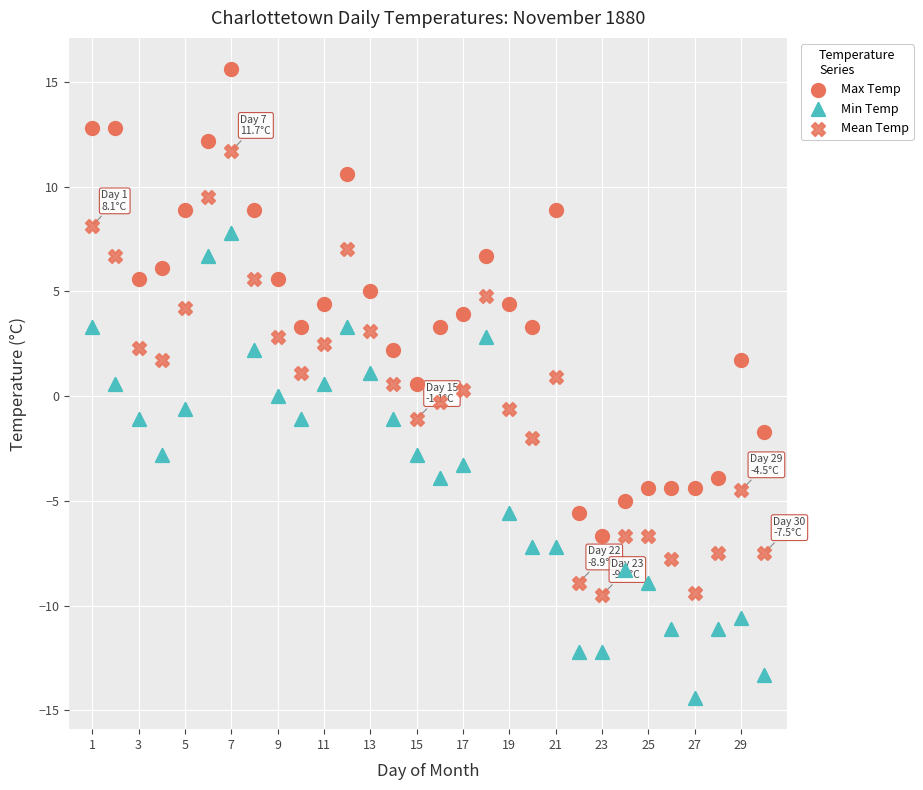

Count the number of points in this scatter plot.

90